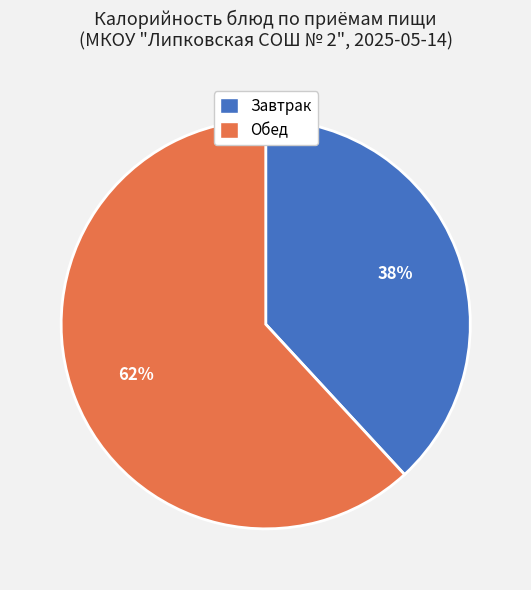

True or false: Обед accounts for 47% of the total.

False